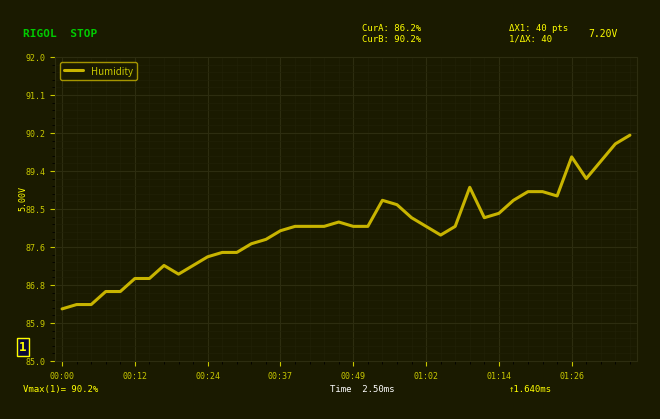

What is the greatest value displayed?

90.2